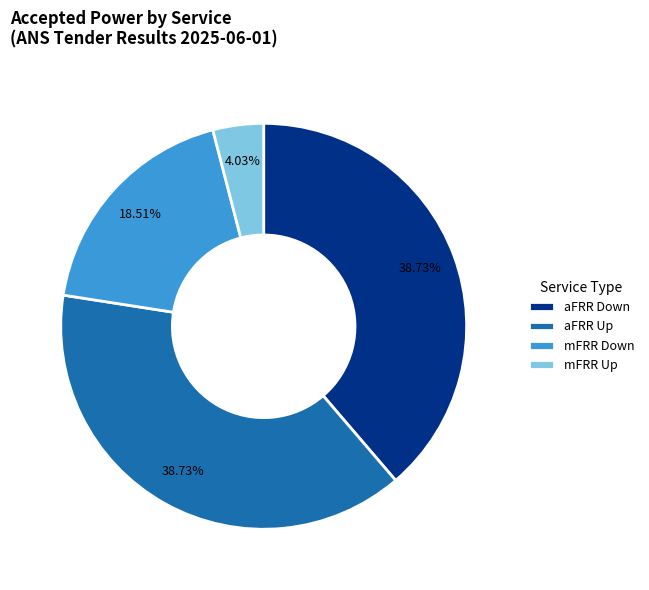

Count the number of slices in the pie.

4